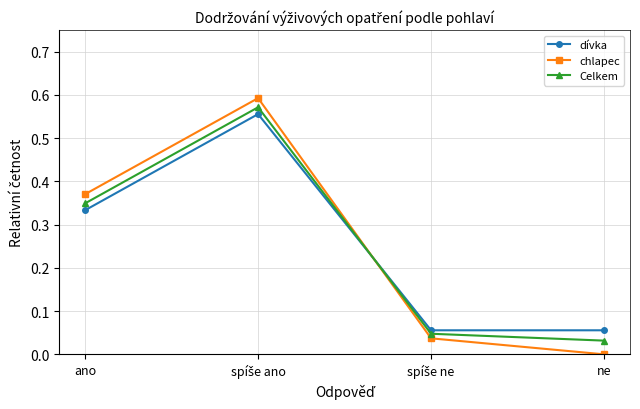

What is the sum of all Celkem values?

1.0